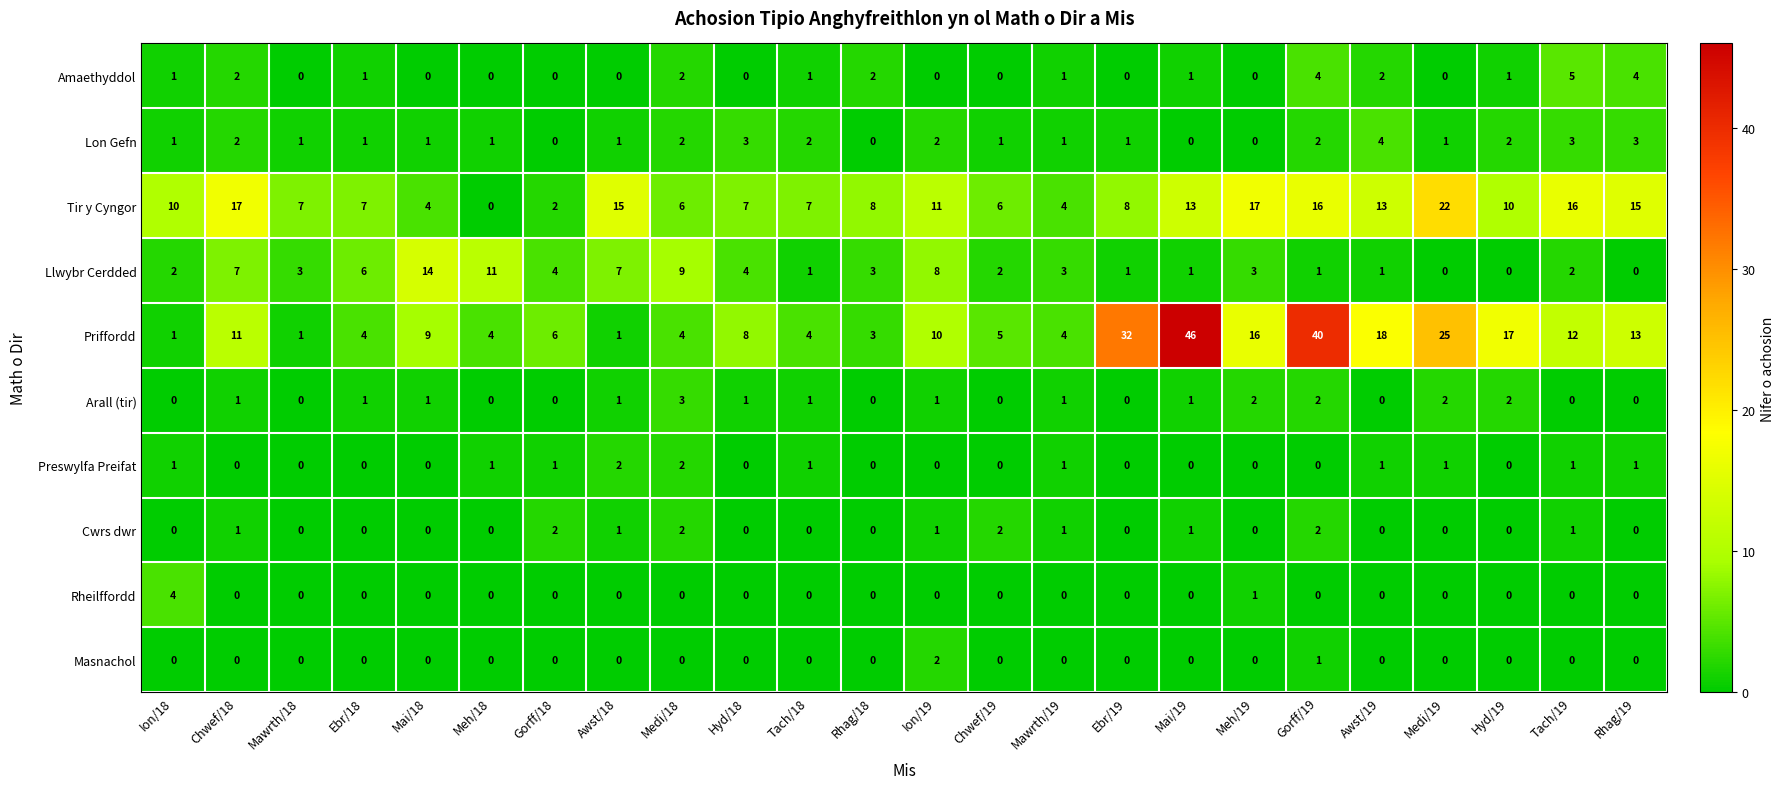

Which series has the largest range (max minus min)?

Priffordd